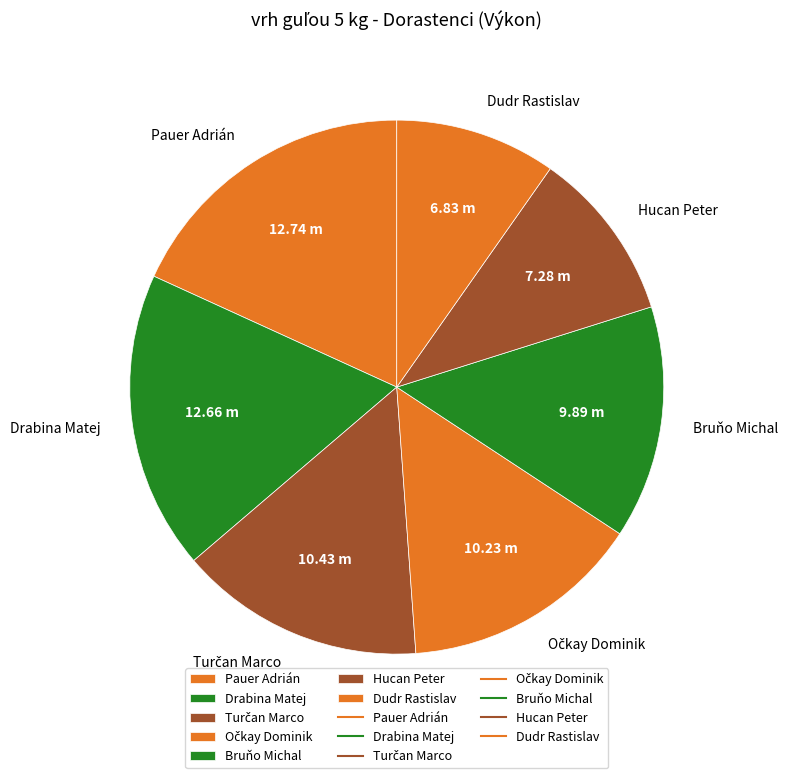

Between Bruňo Michal and Pauer Adrián, which is larger?

Pauer Adrián